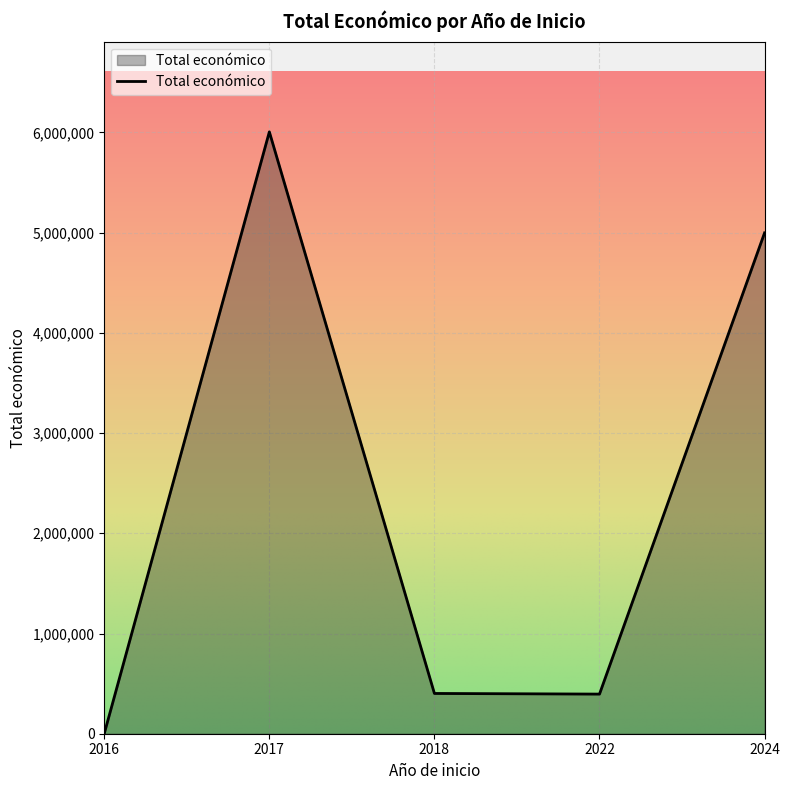

What is the minimum value shown in the chart?

2200